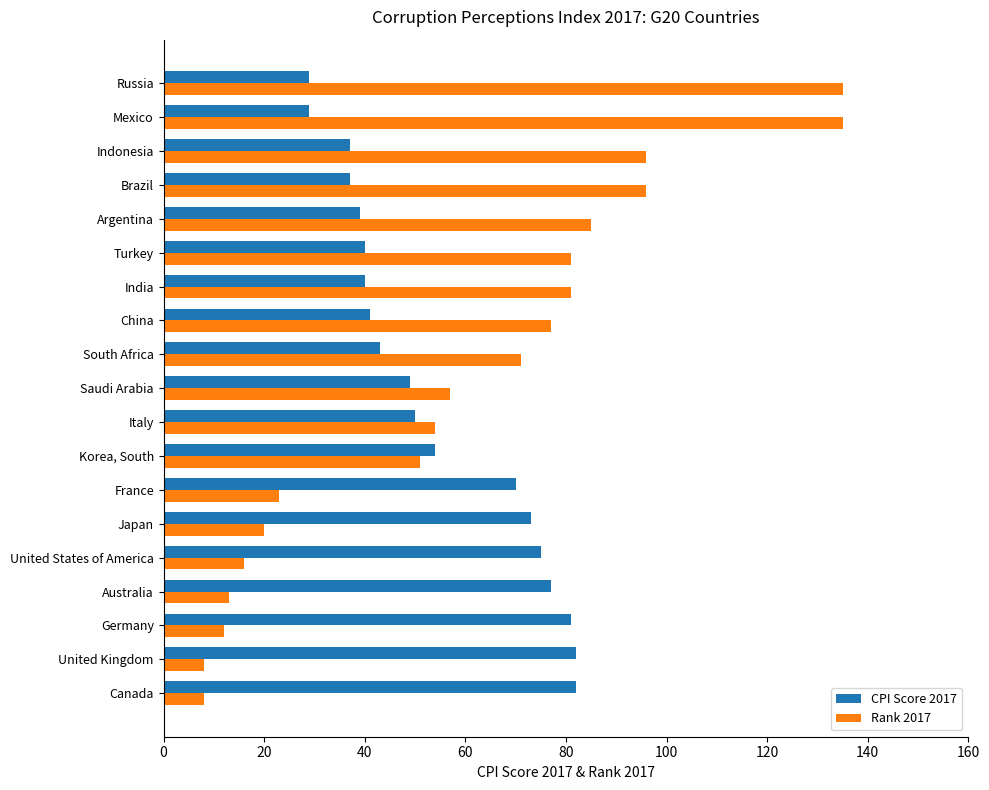

The Rank 2017 series shows 77 at China. True or false?

True